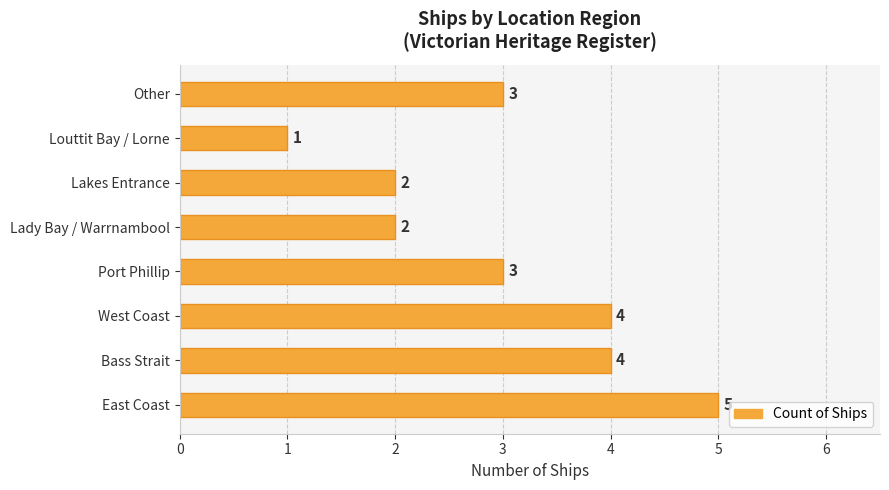

Count the values in the range 2 to 4.

6